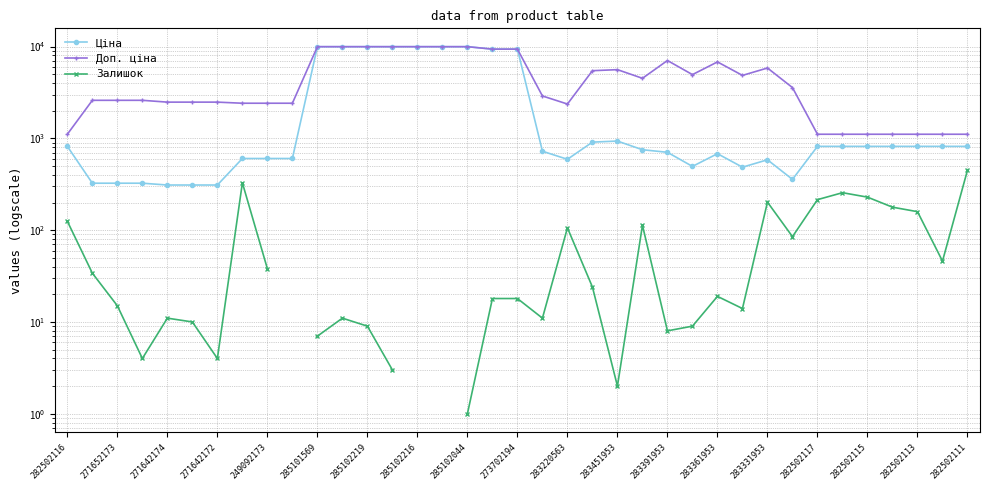

How many distinct data groups are displayed?

3